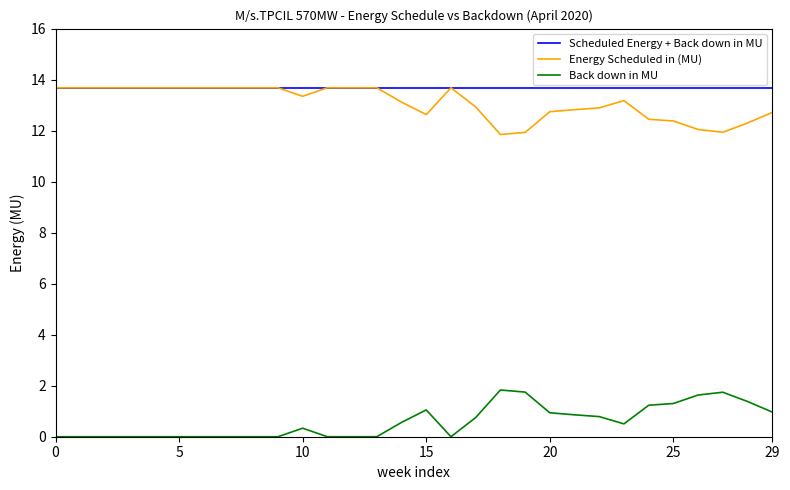

True or false: Back down in MU and Energy Scheduled in (MU) intersect in this chart.

False